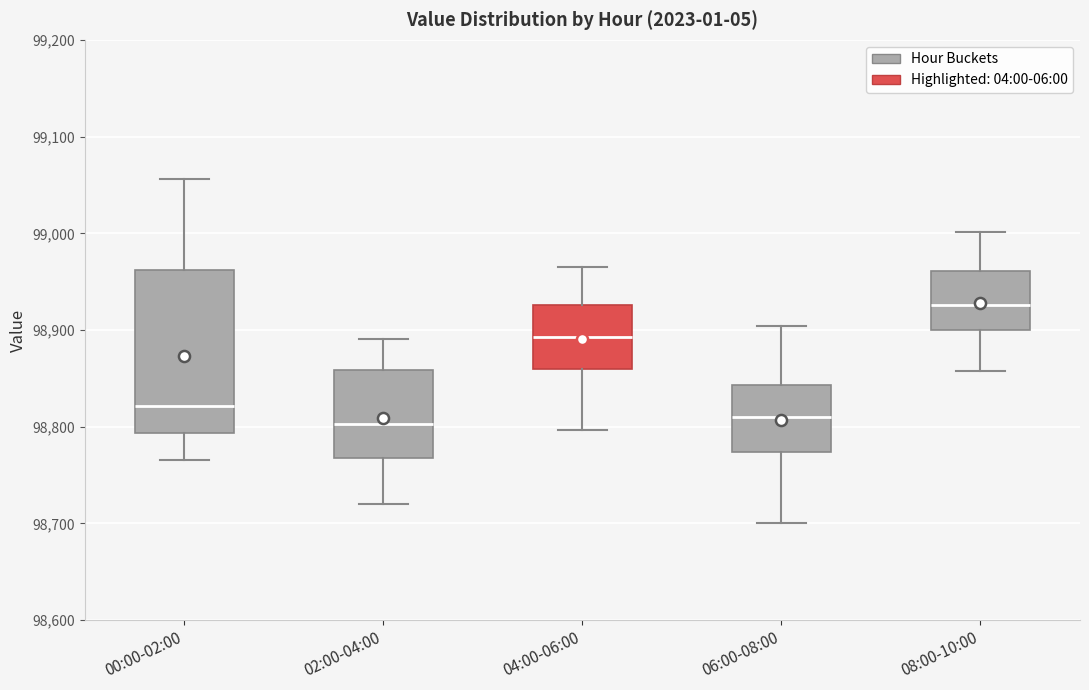

Where does the upper whisker of the box for 06:00-08:00 end on the y-axis? The values are not printed on the chart, so give them approximately, as read against the axis.

98900